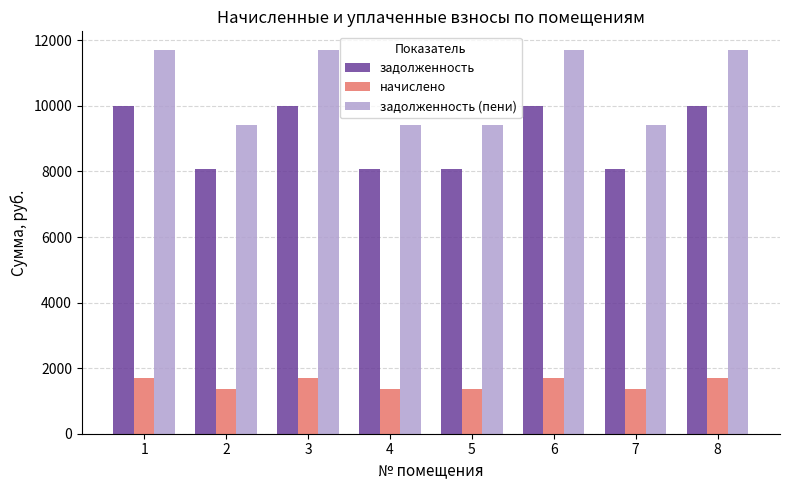

At which label does начислено first exceed 1688?

1